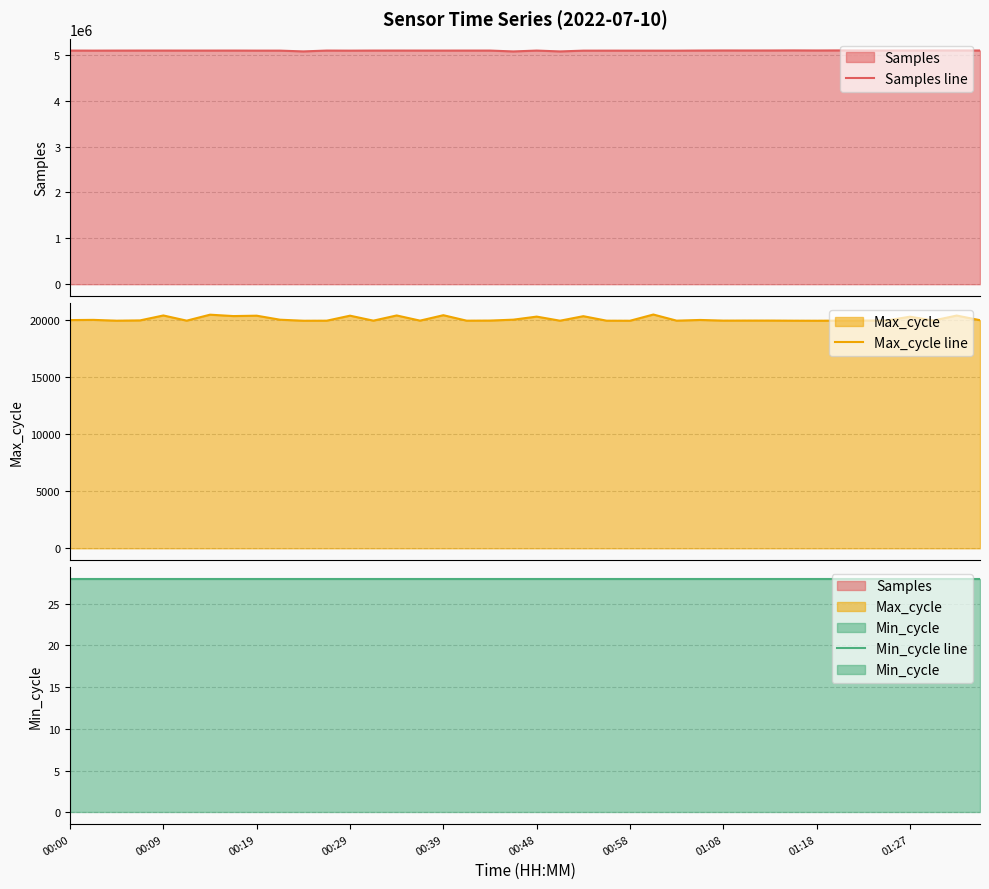

True or false: Max_cycle line and Samples line intersect in this chart.

False